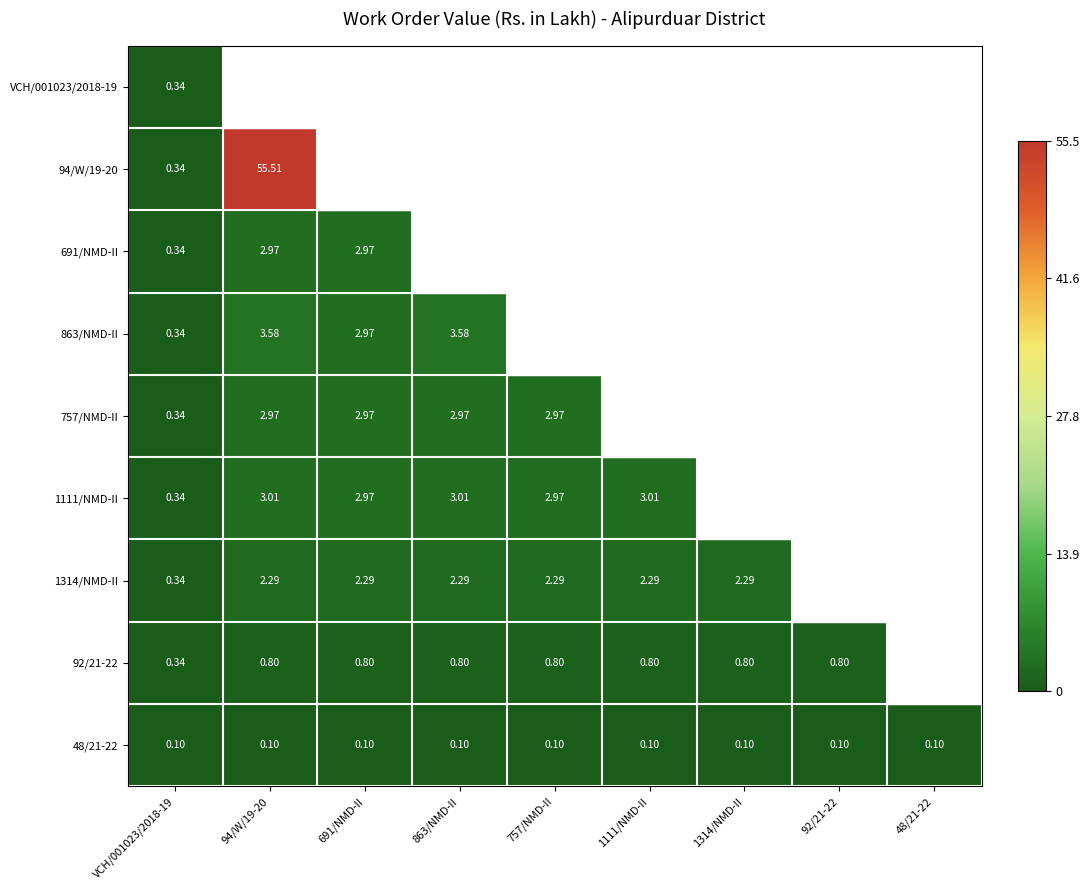

Is the value of 92/21-22 at 94/W/19-20 greater than the value of 1111/NMD-II at 691/NMD-II?

No